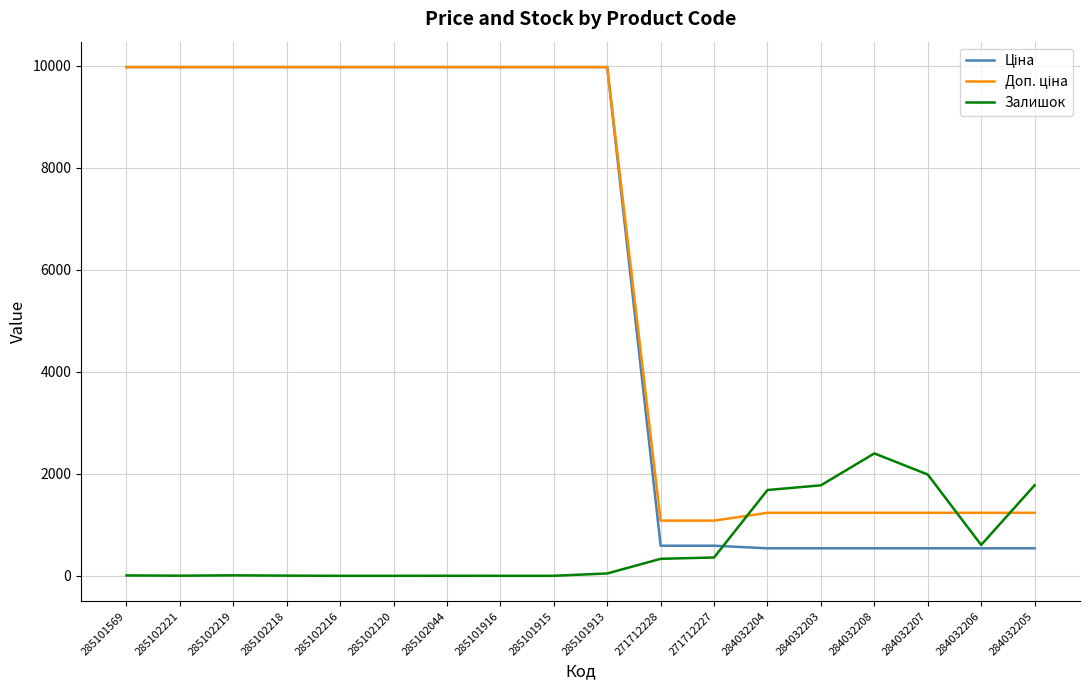

How many series are shown in this chart?

3